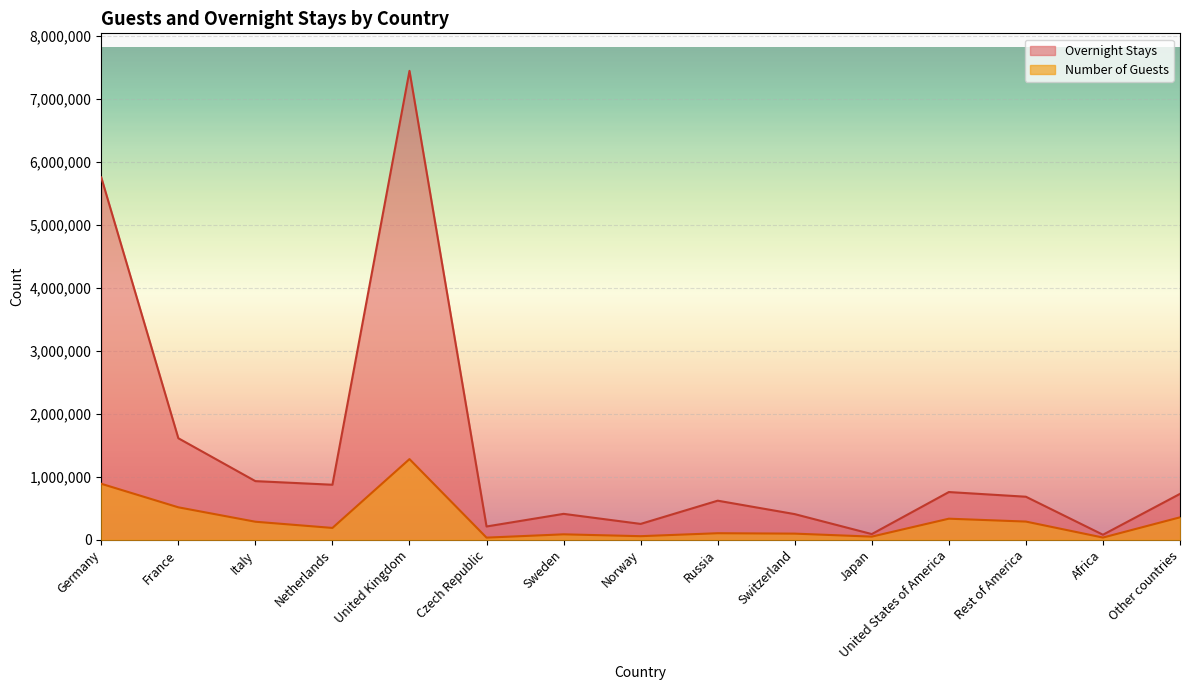

True or false: Number of Guests has a value of 48393 at Africa.

False